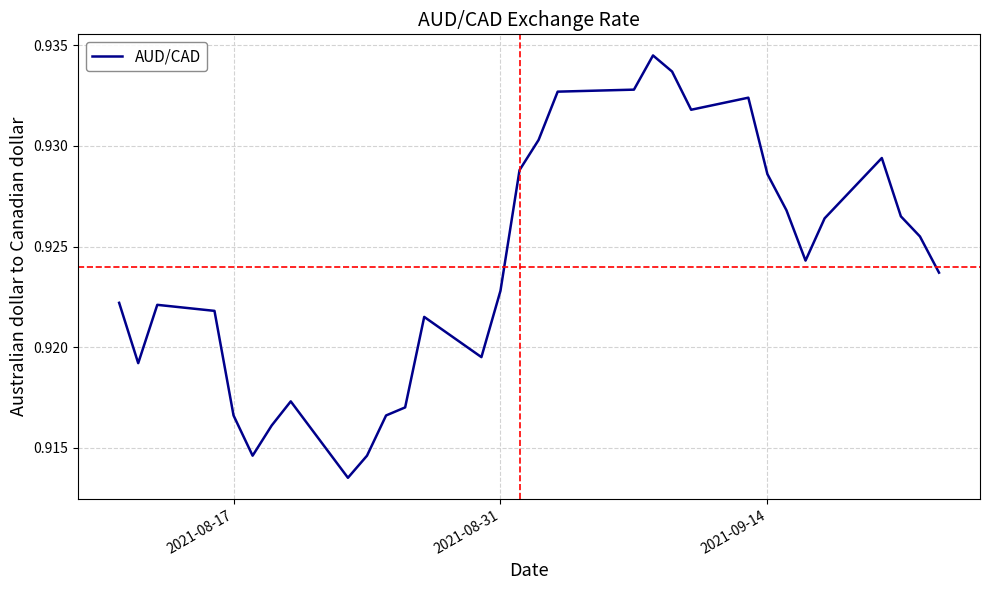

Does the chart have visible grid lines?

Yes